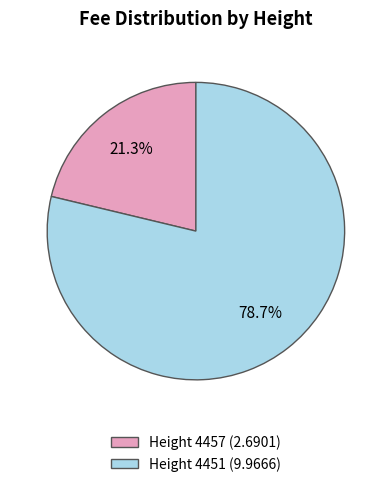

To the nearest percent, what is the difference between the largest and smallest slice percentages?

57%